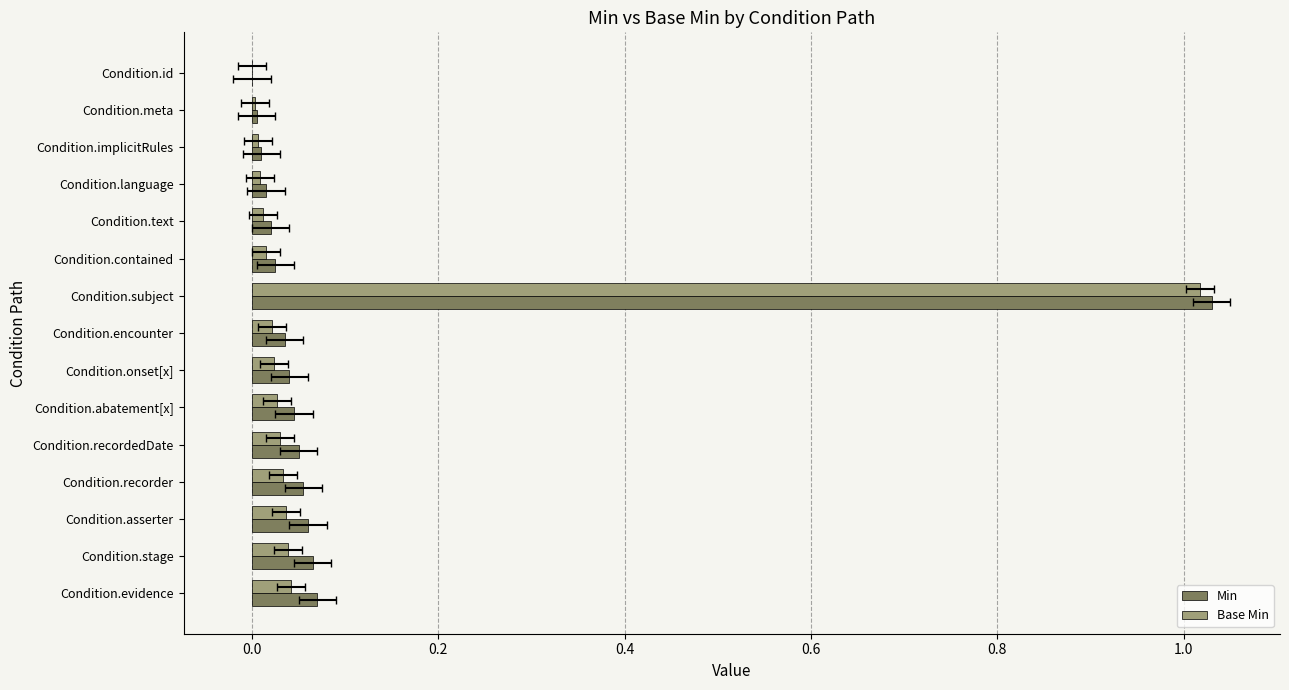

At 0.4, list the series in order from smallest to largest.

Base Min, Min